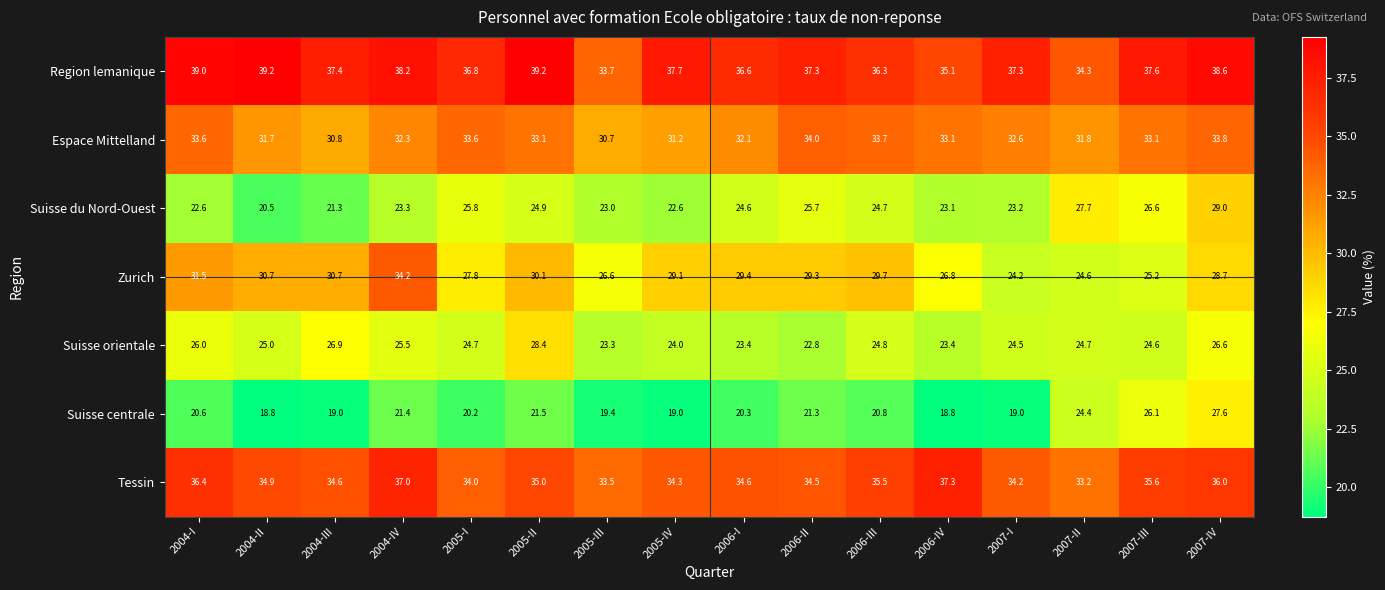

What is the average value of the Suisse centrale series?

21.1